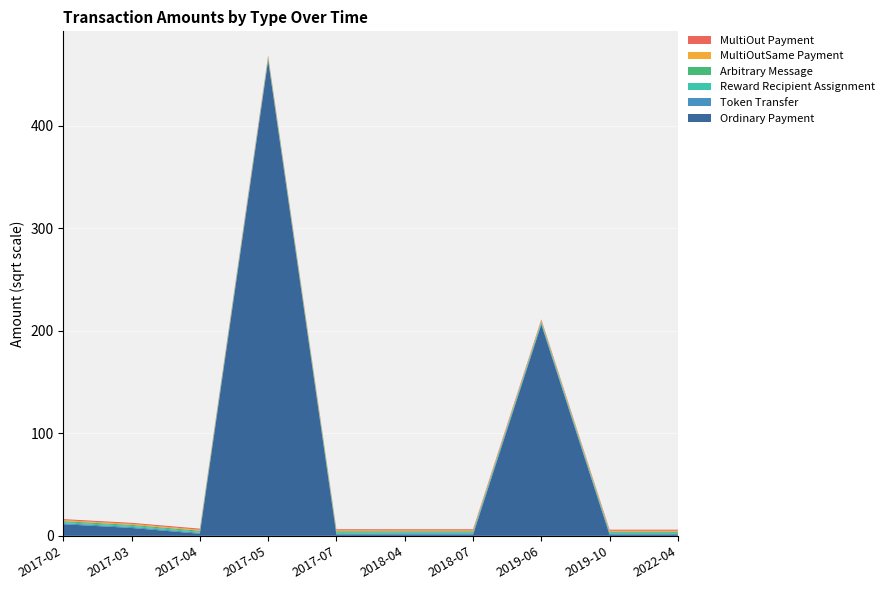

What is the maximum value for Ordinary Payment?

463.7